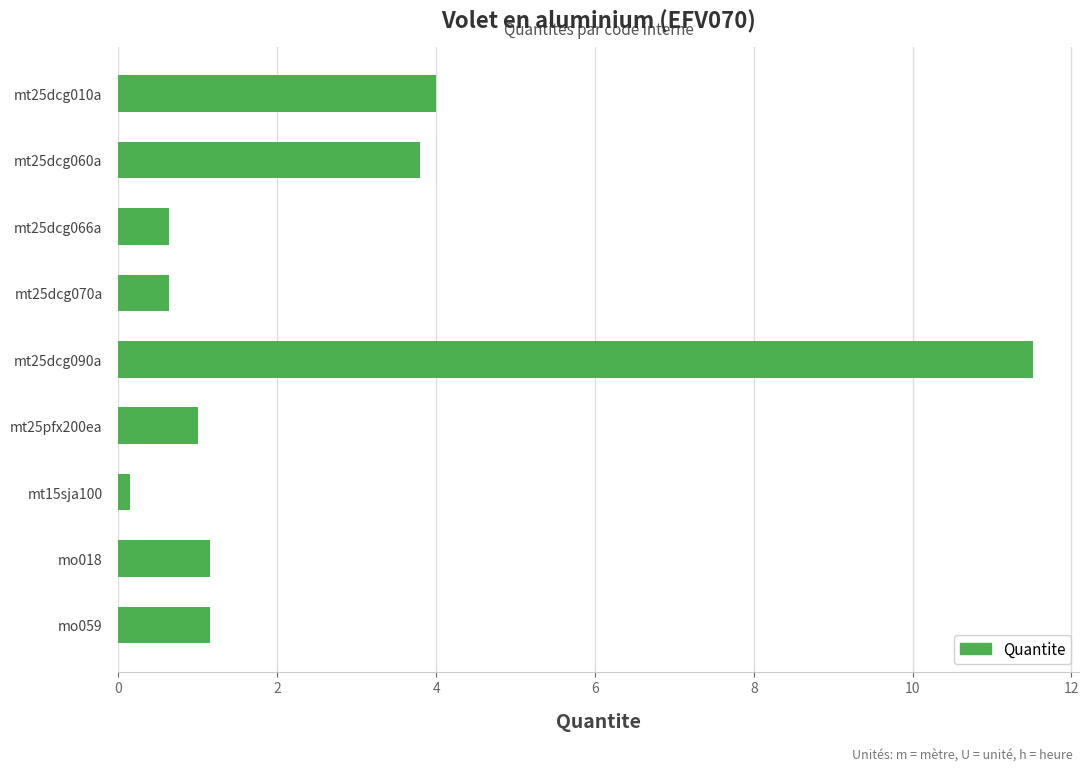

What is the change in value from mt25dcg090a to mo059?

-10.4